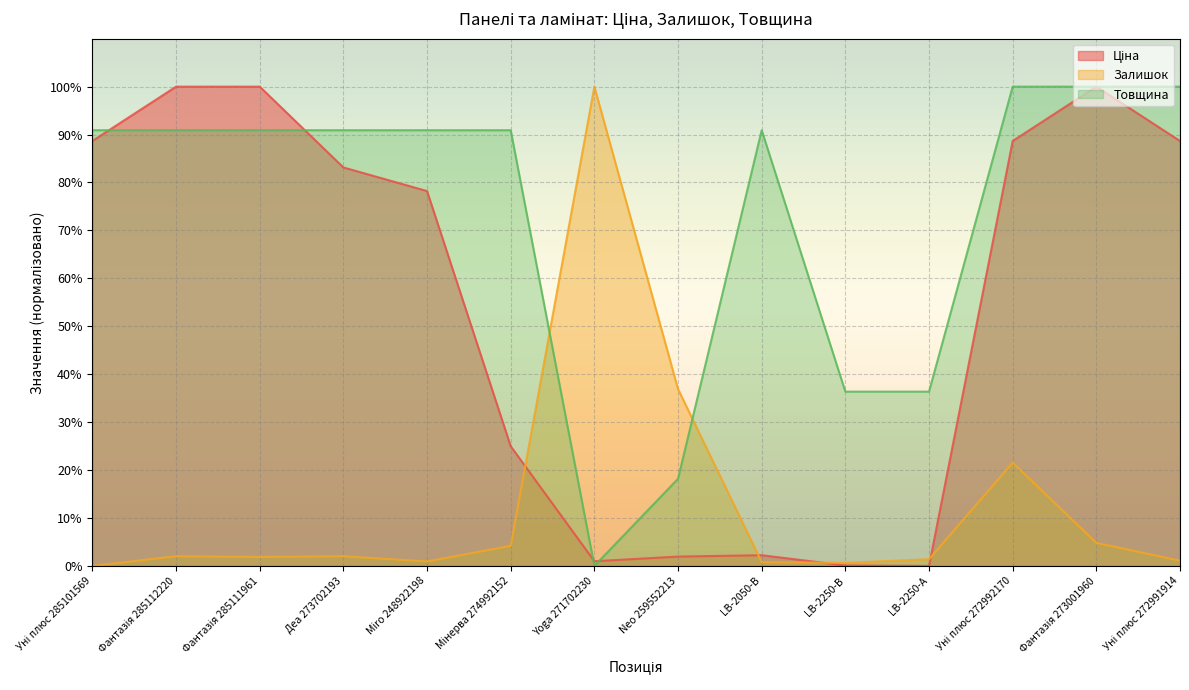

True or false: Товщина and Ціна intersect in this chart.

True